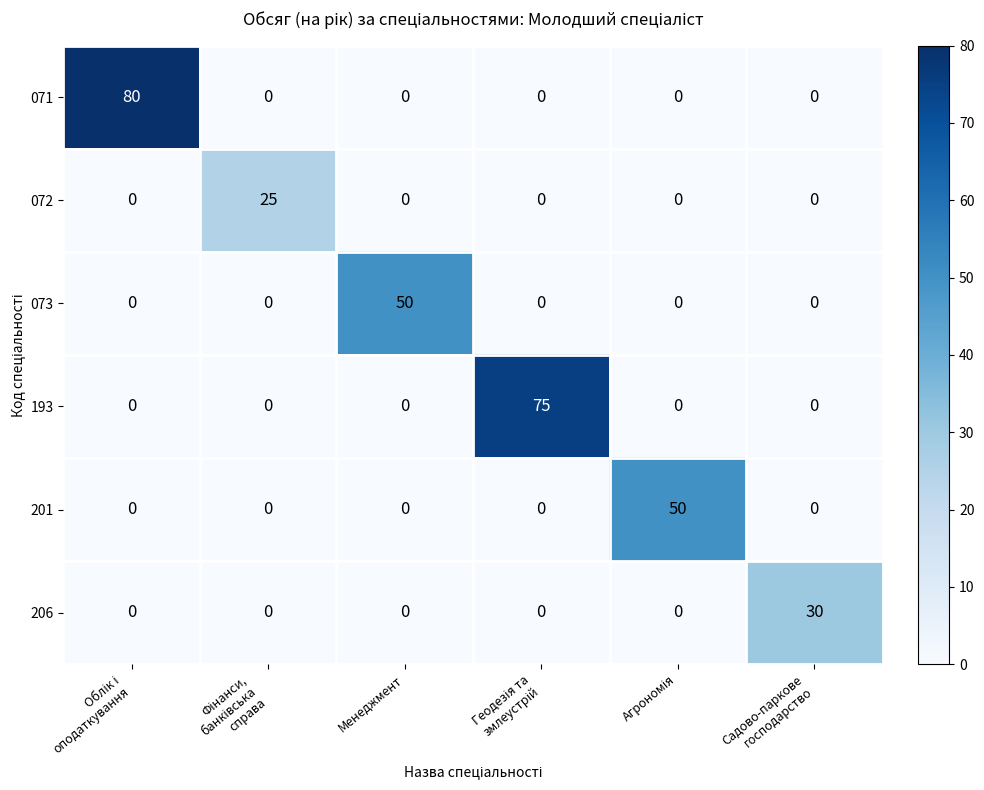

True or false: 206 has a value of 17 at Менеджмент.

False